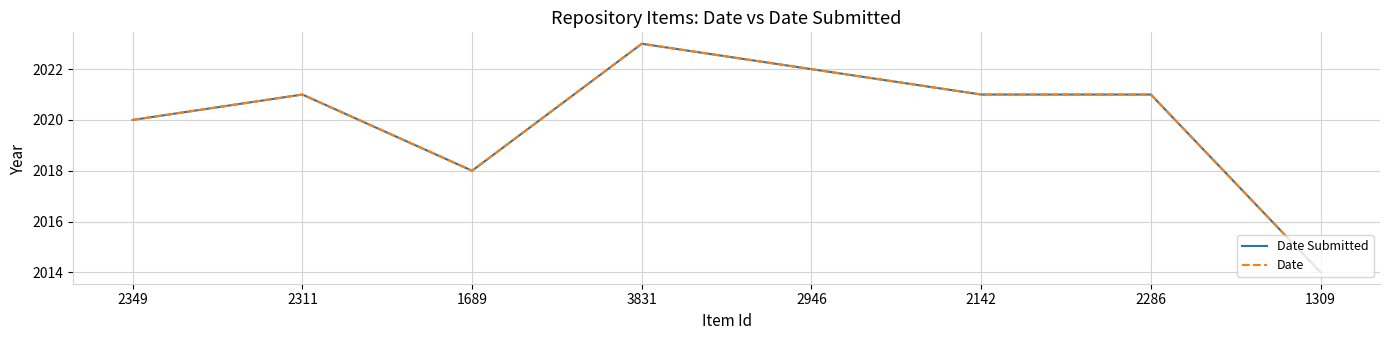

Does the chart have visible grid lines?

Yes